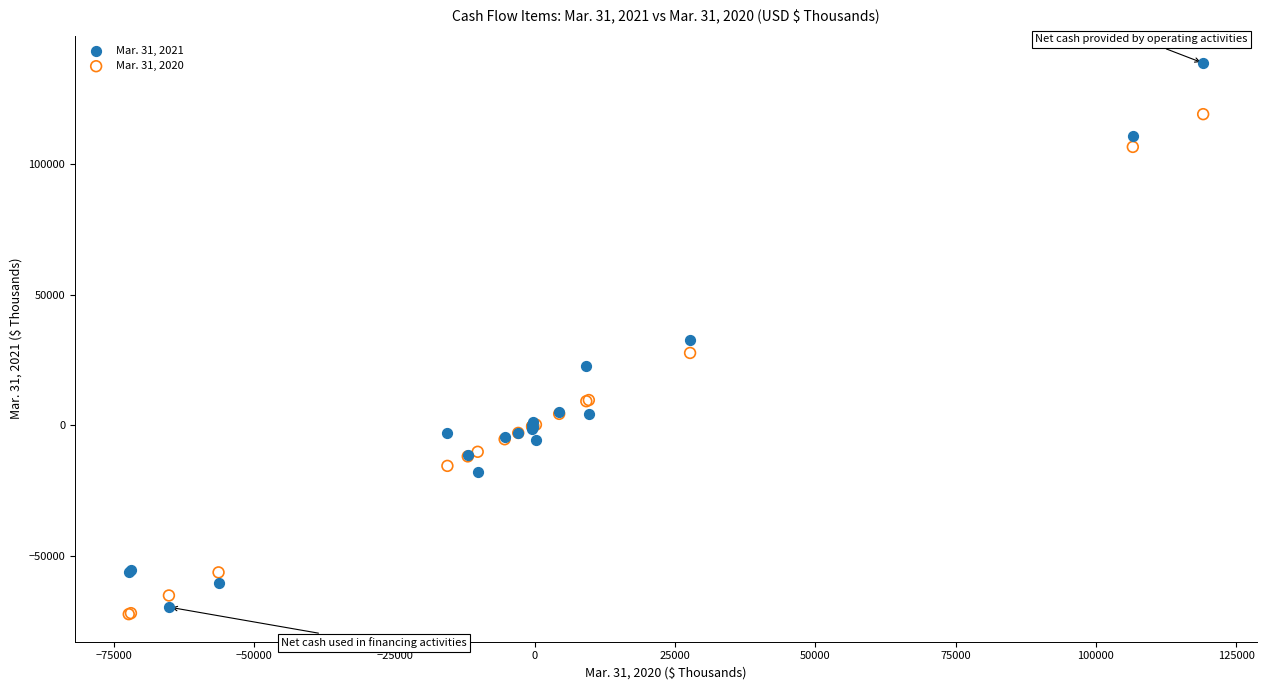

Which series reaches the minimum Y coordinate?

Mar. 31, 2020